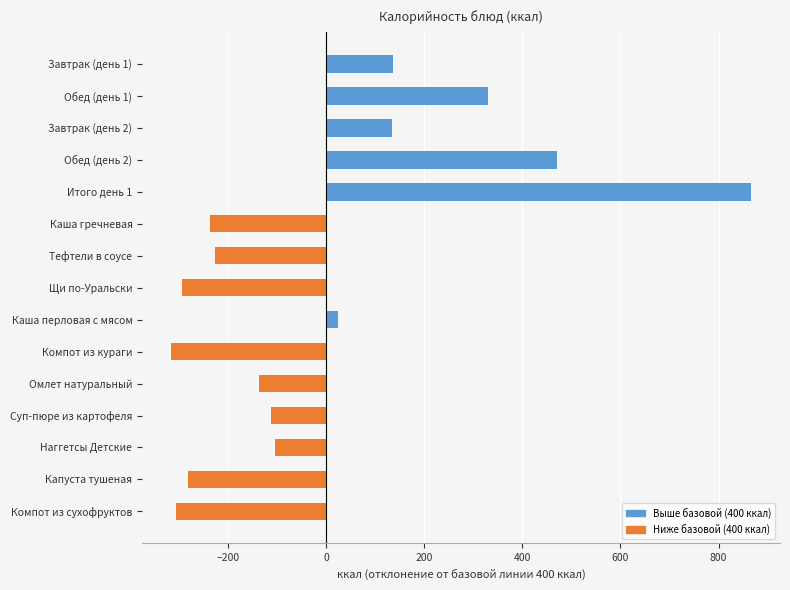

At which label is the value closest to 275?

Обед (день 1)